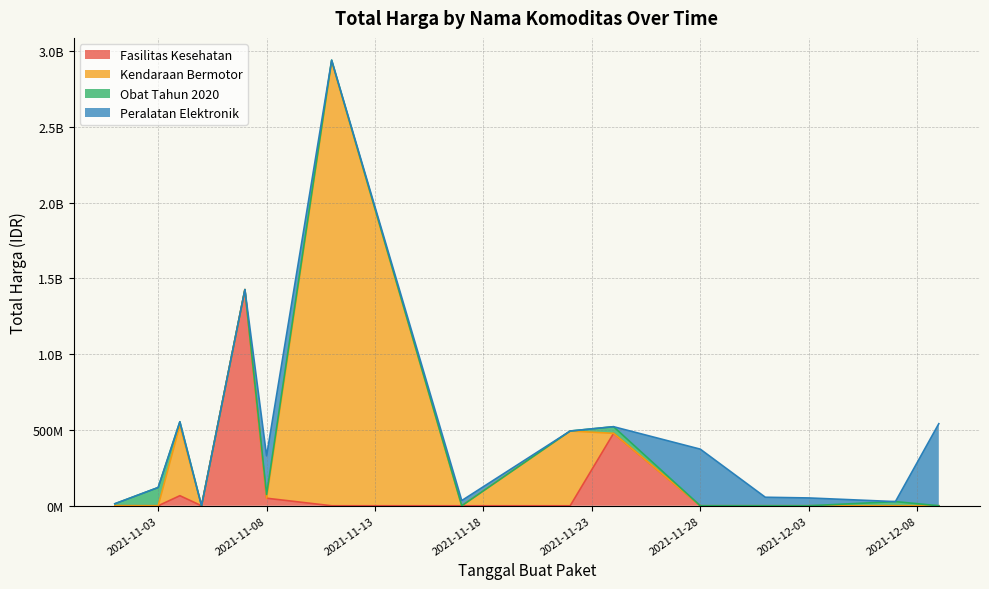

At how many categories does at least one series exceed 748098505?

2